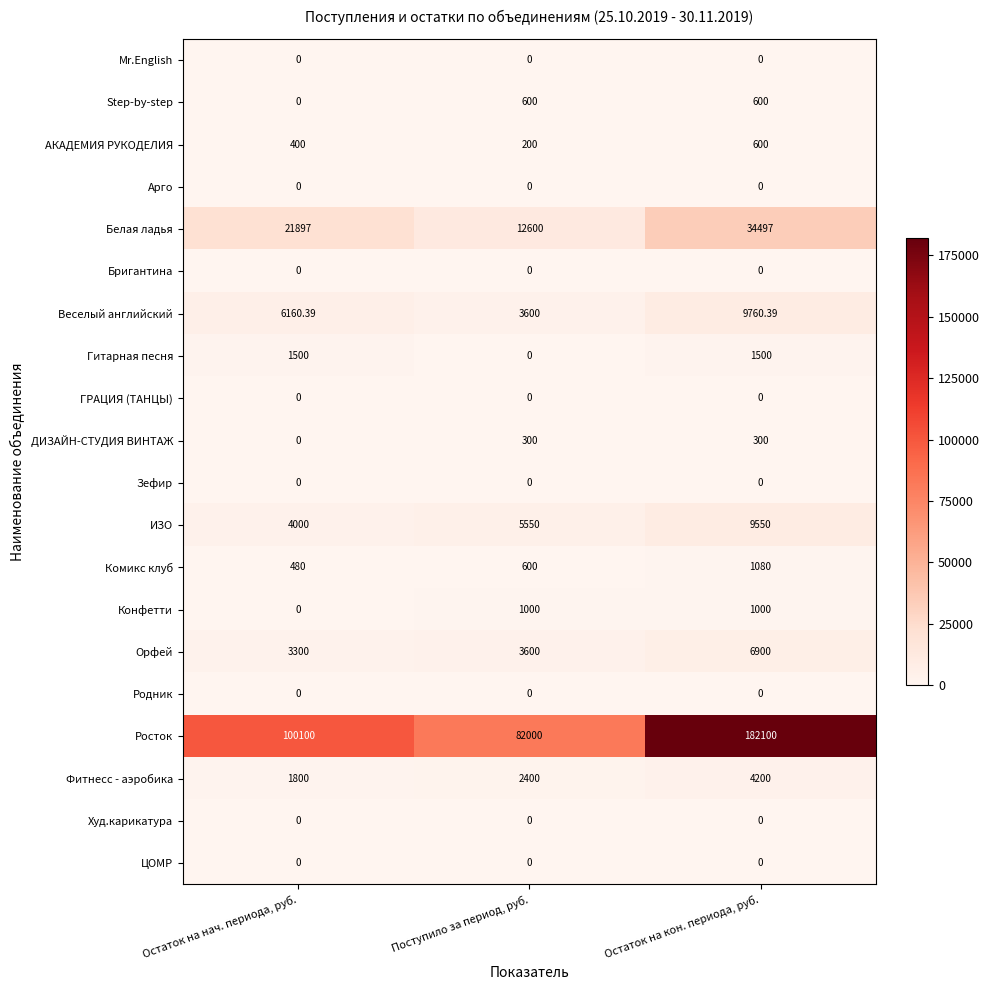

Is the value of ИЗО at Остаток на кон. периода, руб. greater than the value of Фитнесс - аэробика at Поступило за период, руб.?

Yes